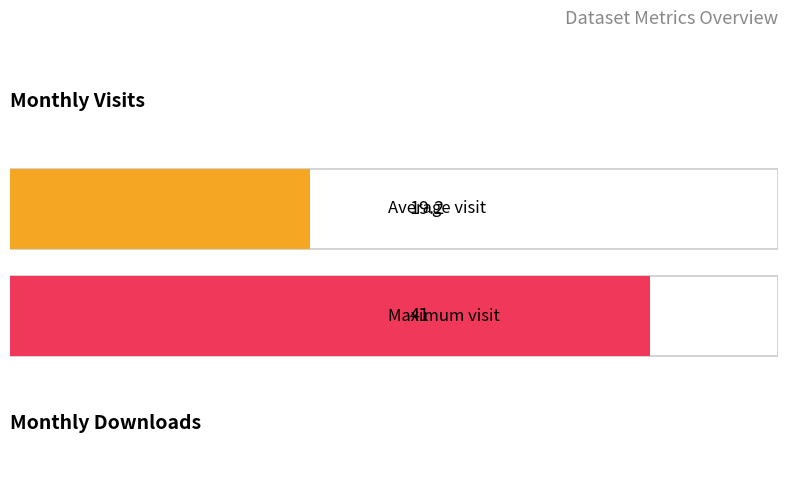

At how many categories does at least one series exceed 33?

1